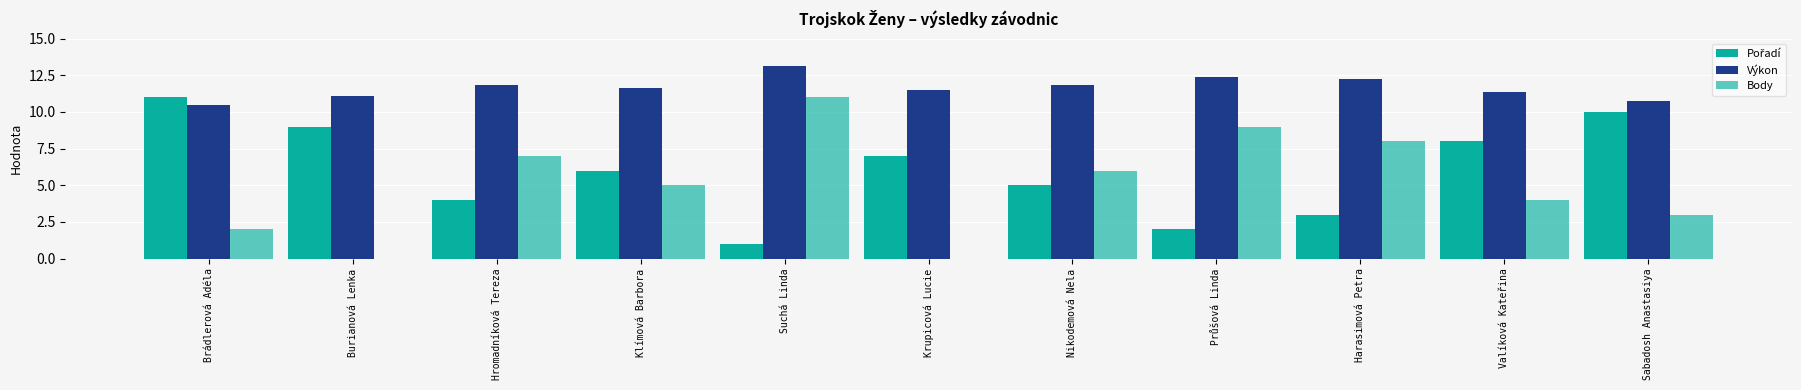

Reading left to right, extract all data points from this chart.

Pořadí: 11.0	9.0	4.0	6.0	1.0	7.0	5.0	2.0	3.0	8.0	10.0
Výkon: 10.5	11.1	11.8	11.6	13.1	11.5	11.8	12.4	12.2	11.3	10.7
Body: 2.0	0.0	7.0	5.0	11.0	0.0	6.0	9.0	8.0	4.0	3.0